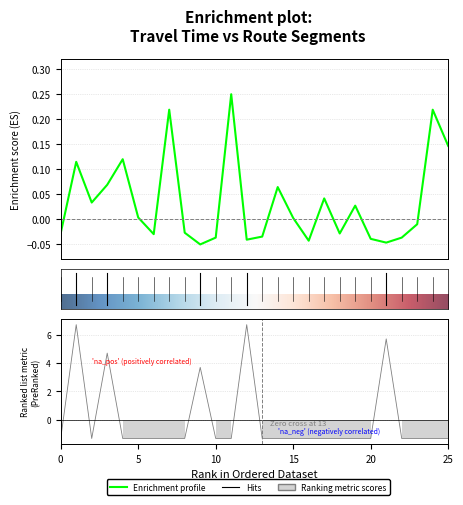

Reading left to right, transcribe all the data shown in this chart.

旅行時間: -0.0	0.1	0.0	0.1	0.1	0.0	-0.0	0.2	-0.0	-0.1	-0.0	0.2	-0.0	-0.0	0.1	0.0	-0.0	0.0	-0.0	0.0	-0.0	-0.0	-0.0	-0.0	0.2	0.1
流量: -1.3	6.7	-1.3	4.7	-1.3	-1.3	-1.3	-1.3	-1.3	3.7	-1.3	-1.3	6.7	-1.3	-1.3	-1.3	-1.3	-1.3	-1.3	-1.3	-1.3	5.7	-1.3	-1.3	-1.3	-1.3